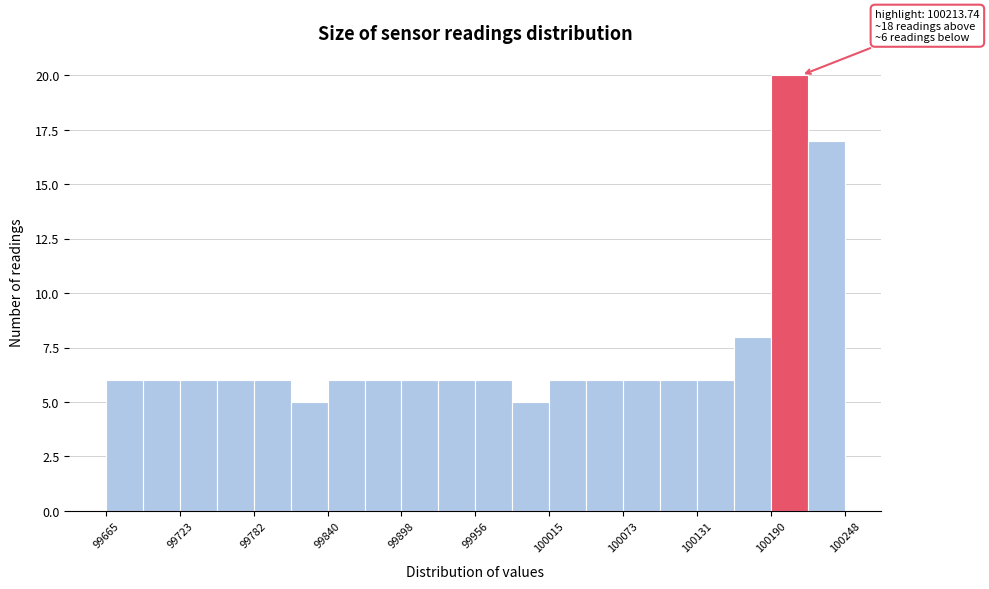

Around what value on the x-axis is the tallest bar? Give the approximate position of its centre, as read against the axis.

100200